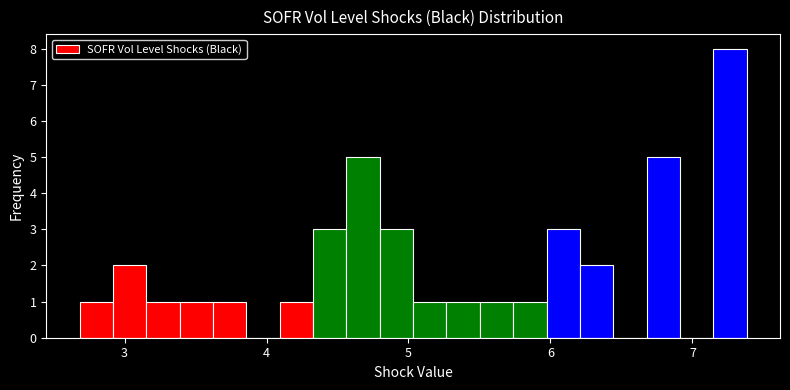

Around what value on the x-axis is the tallest bar? Give the approximate position of its centre, as read against the axis.

7.3